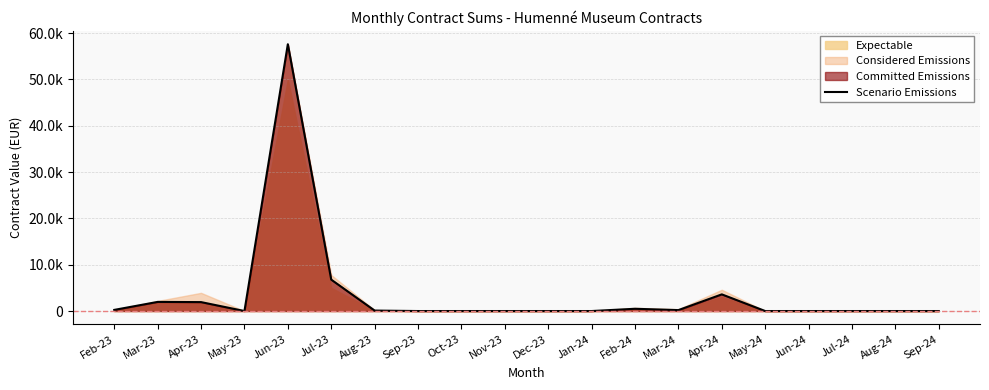

Which has a higher value, Jun-23 or Jun-24?

Jun-23